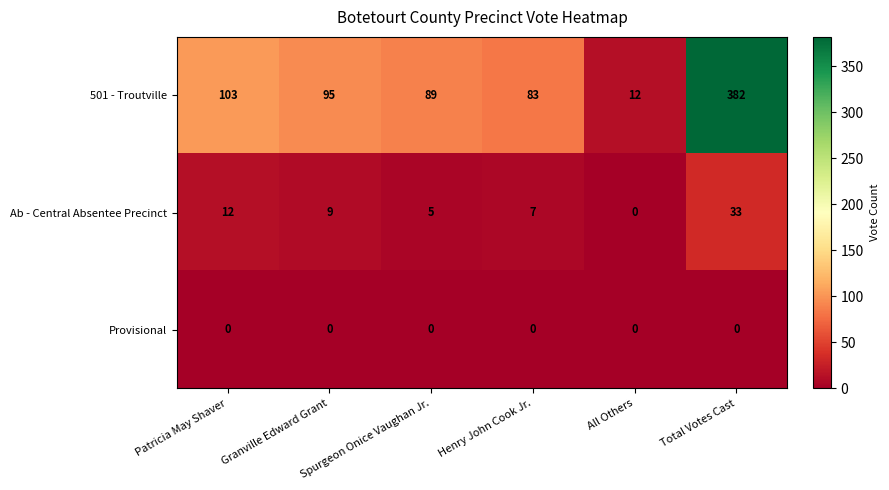

Between Patricia May Shaver and Total Votes Cast, which series saw the biggest shift?

501 - Troutville